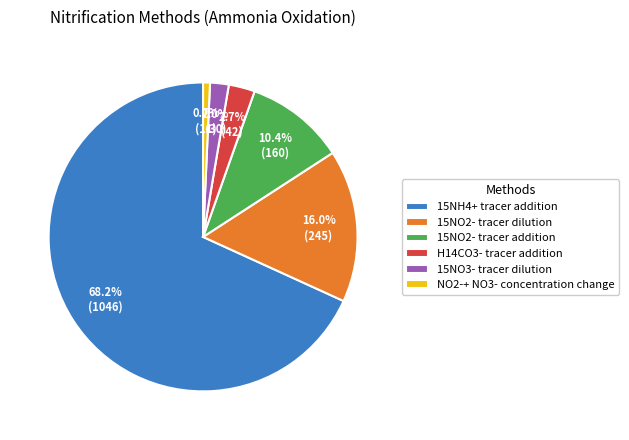

Which category accounts for the majority?

15NH4+ tracer addition